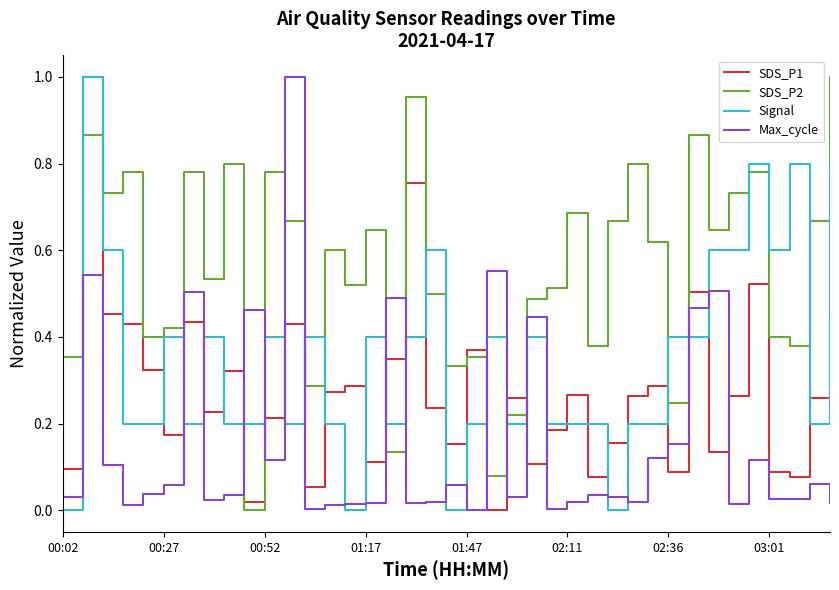

True or false: SDS_P2 and Signal intersect in this chart.

True